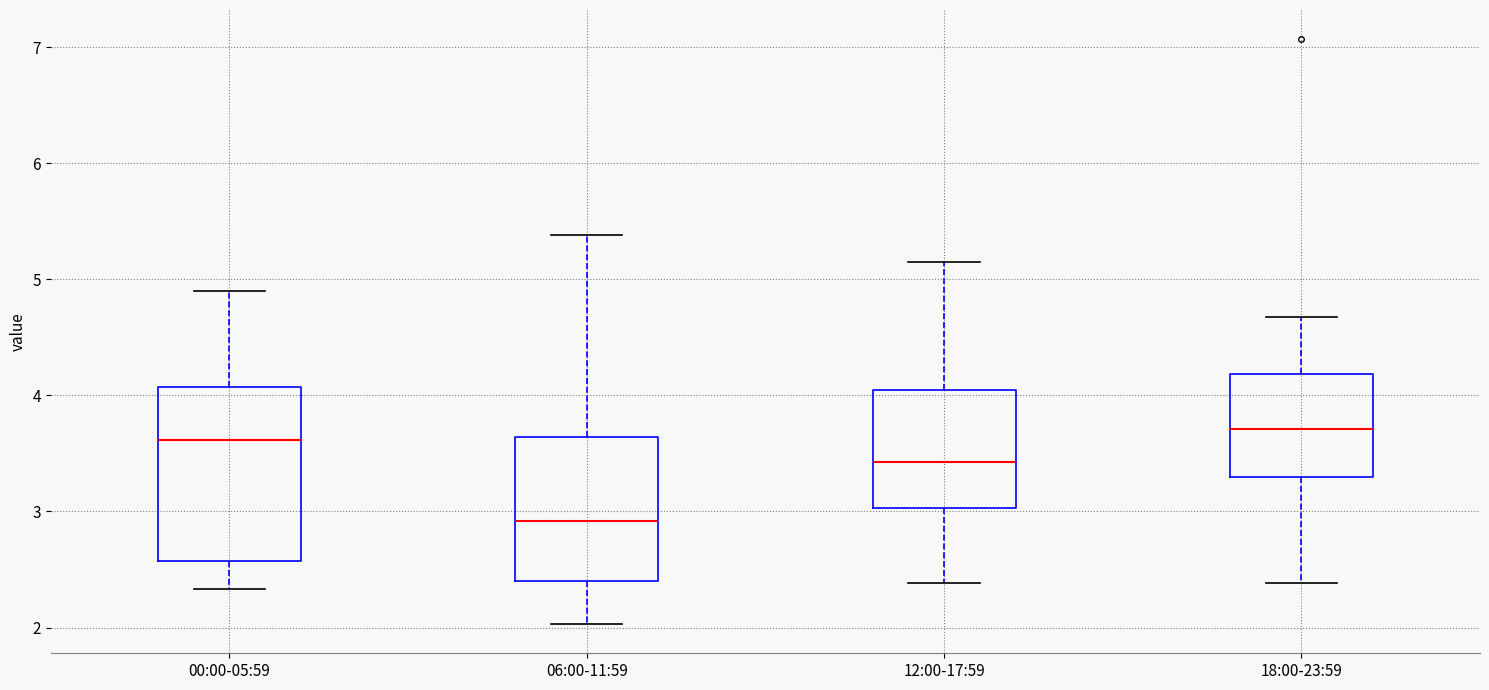

Reading left to right, transcribe this box plot: for each box, give where its median line is, the range the box spans, and where its two whiskers end, as read against the y-axis. The values are not printed on the chart, so give them approximately, as read against the axis.

00:00-05:59: median 3.6, box 2.6 to 4.1, whiskers 2.3 to 4.9
06:00-11:59: median 2.9, box 2.4 to 3.6, whiskers 2.0 to 5.4
12:00-17:59: median 3.4, box 3.0 to 4.0, whiskers 2.4 to 5.2
18:00-23:59: median 3.7, box 3.3 to 4.2, whiskers 2.4 to 4.7